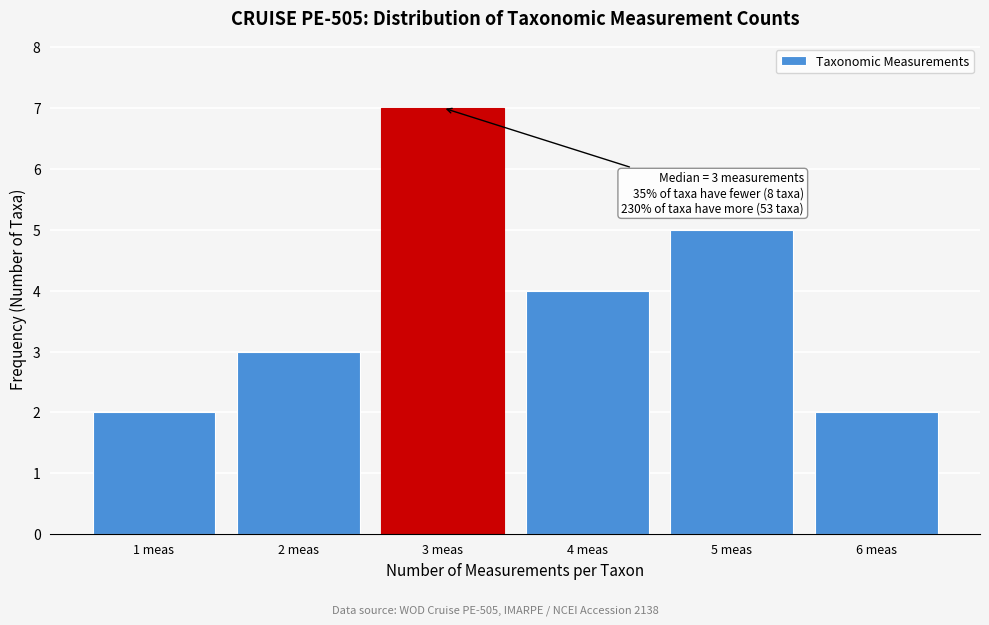

Reading left to right, list all the values displayed in this chart.

2	3	7	4	5	2